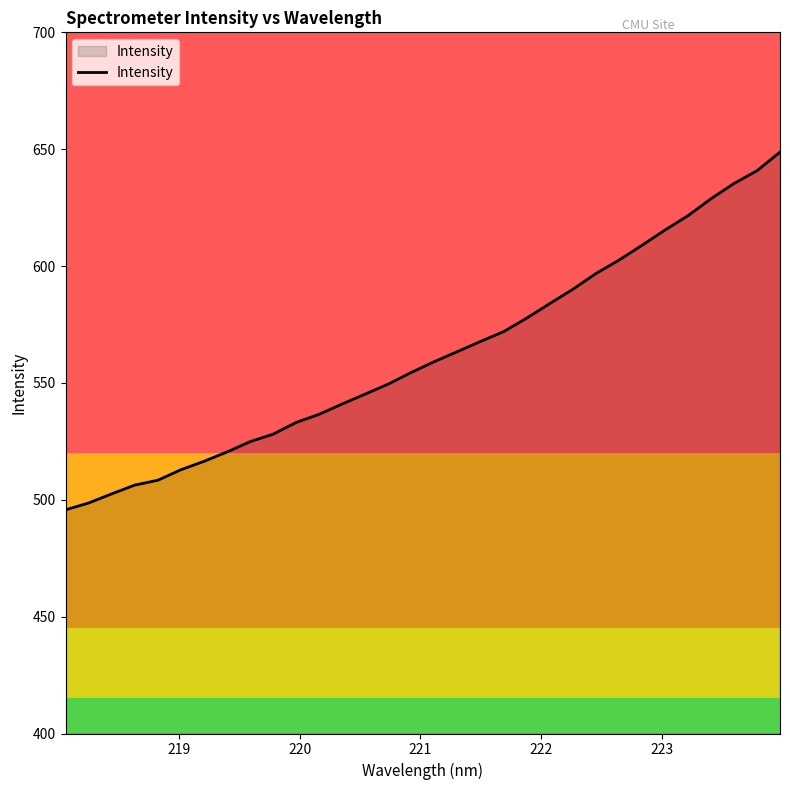

What is the smallest value displayed?

495.7